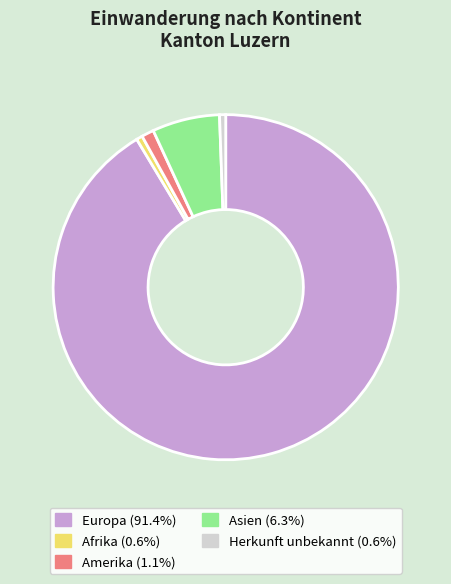

Does any single category account for the majority?

Yes